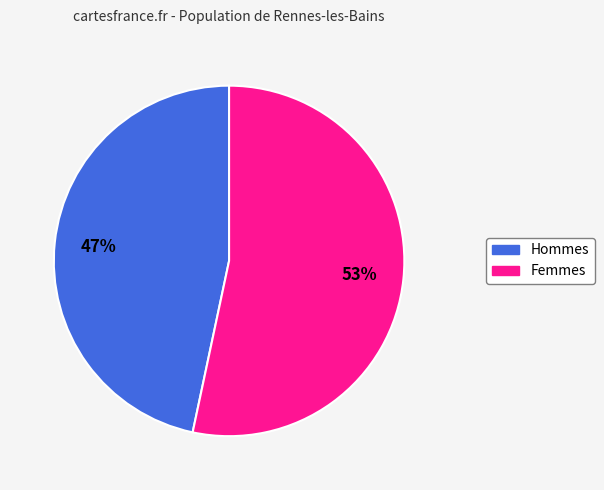

Rank the categories by value from highest to lowest.

Femmes, Hommes